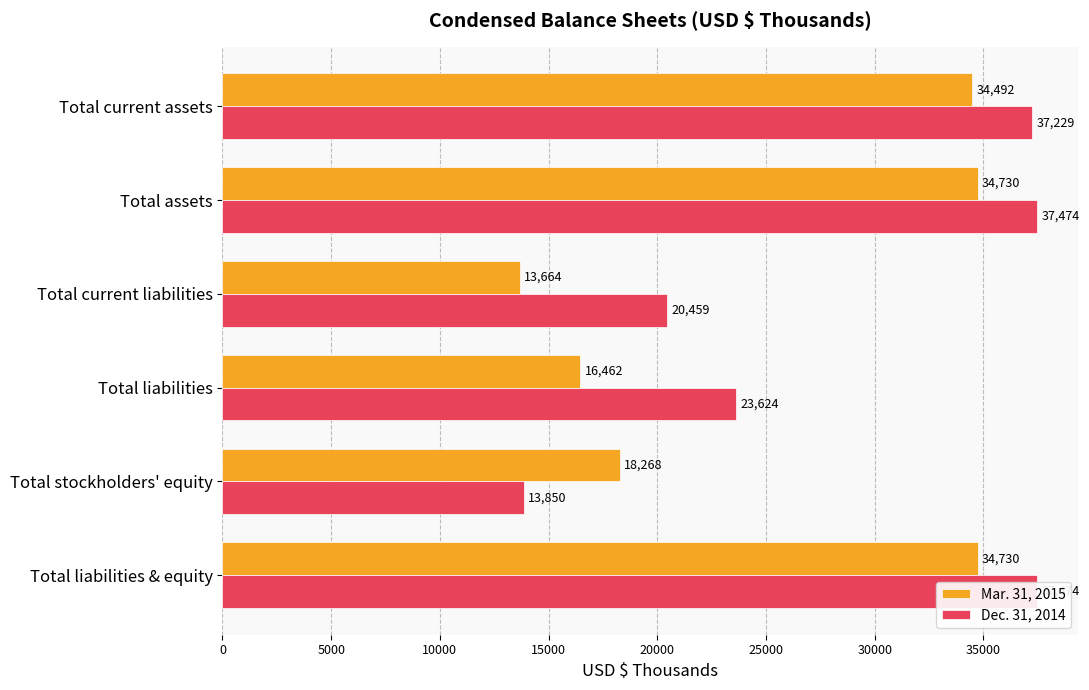

Is it true that Mar. 31, 2015 equals 8690 at Total current assets?

False